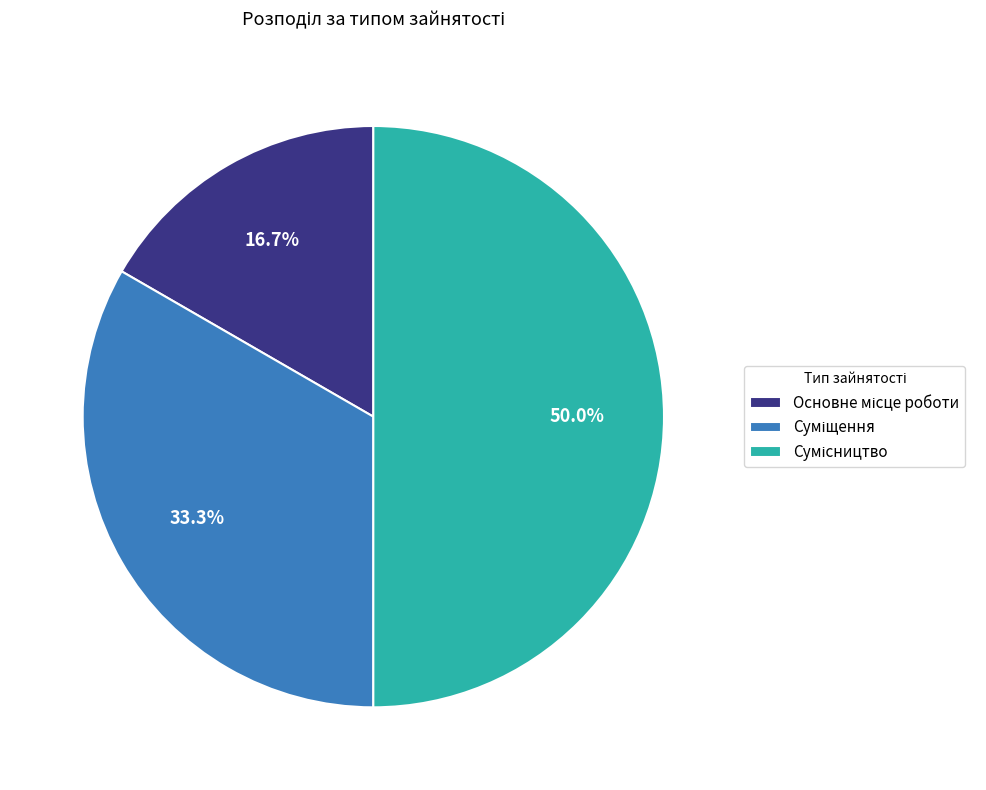

Approximately how many times larger is the value at Основне місце роботи compared to Суміщення?

0.5